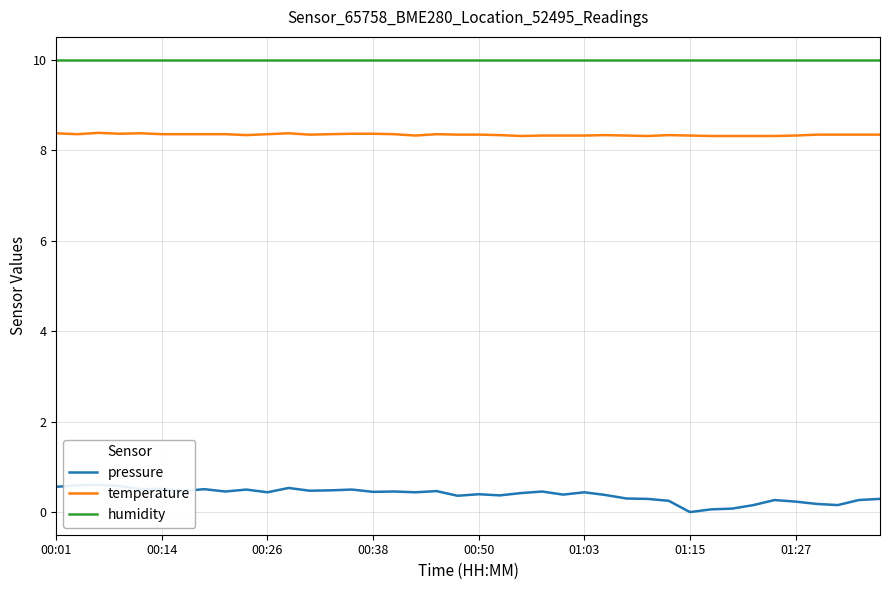

List the series in order of their overall mean, highest first.

humidity, temperature, pressure